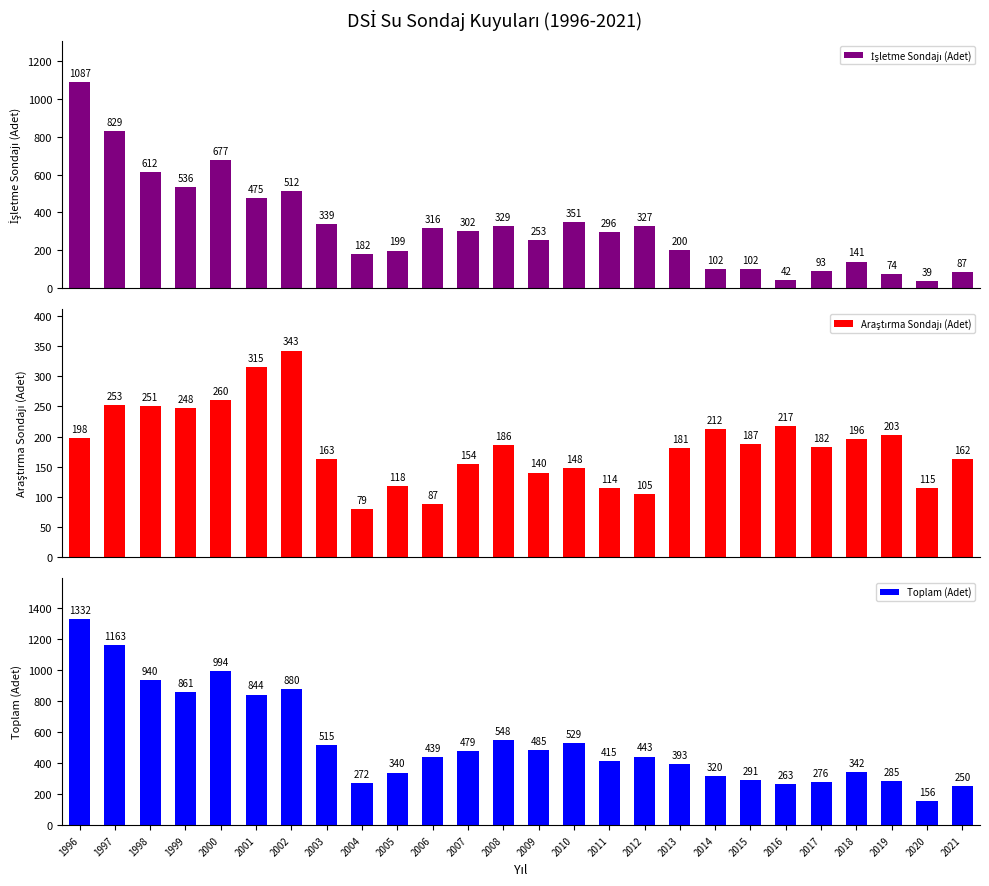

What is the difference between the Toplam (Adet) values at 2010 and 1996?

803